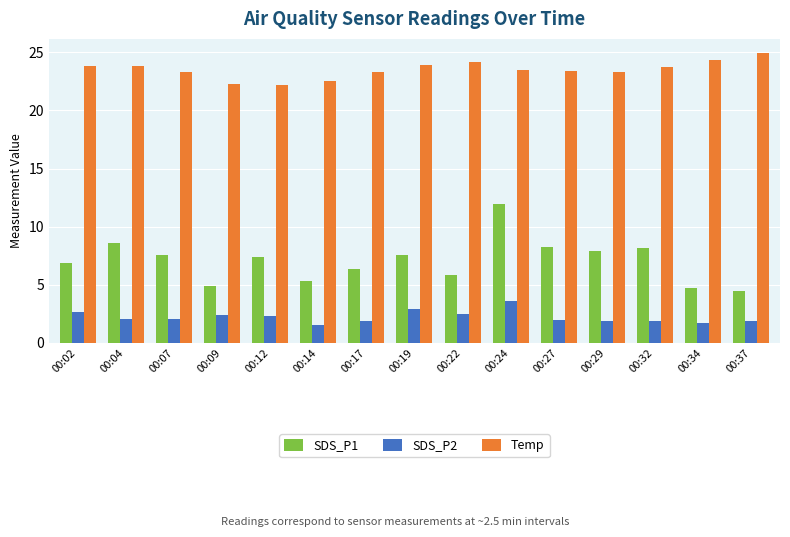

At 00:32, list the series in order from largest to smallest.

Temp, SDS_P1, SDS_P2